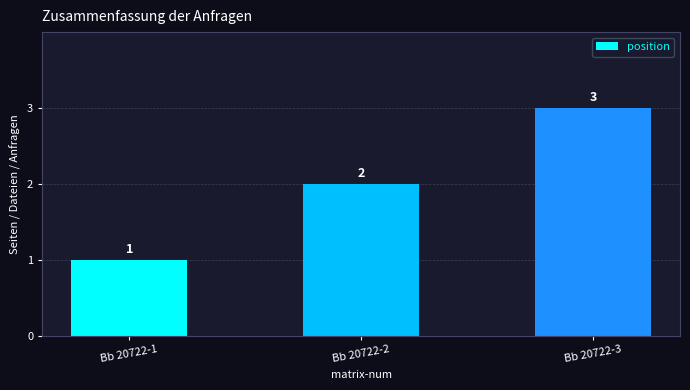

What is the maximum value shown in the chart?

3